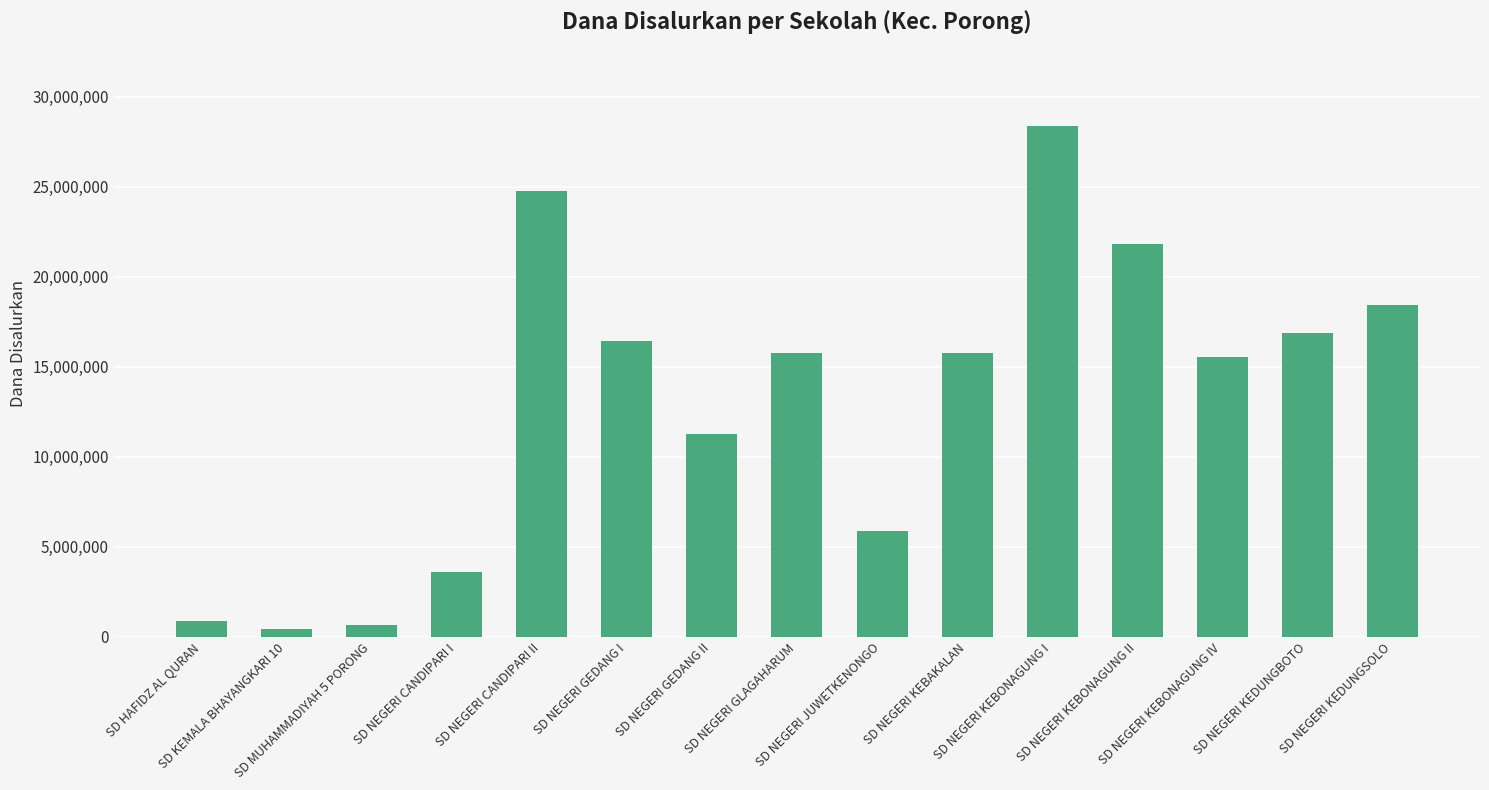

What is the difference between the values at SD NEGERI GEDANG II and SD NEGERI KEBONAGUNG I?

17100000